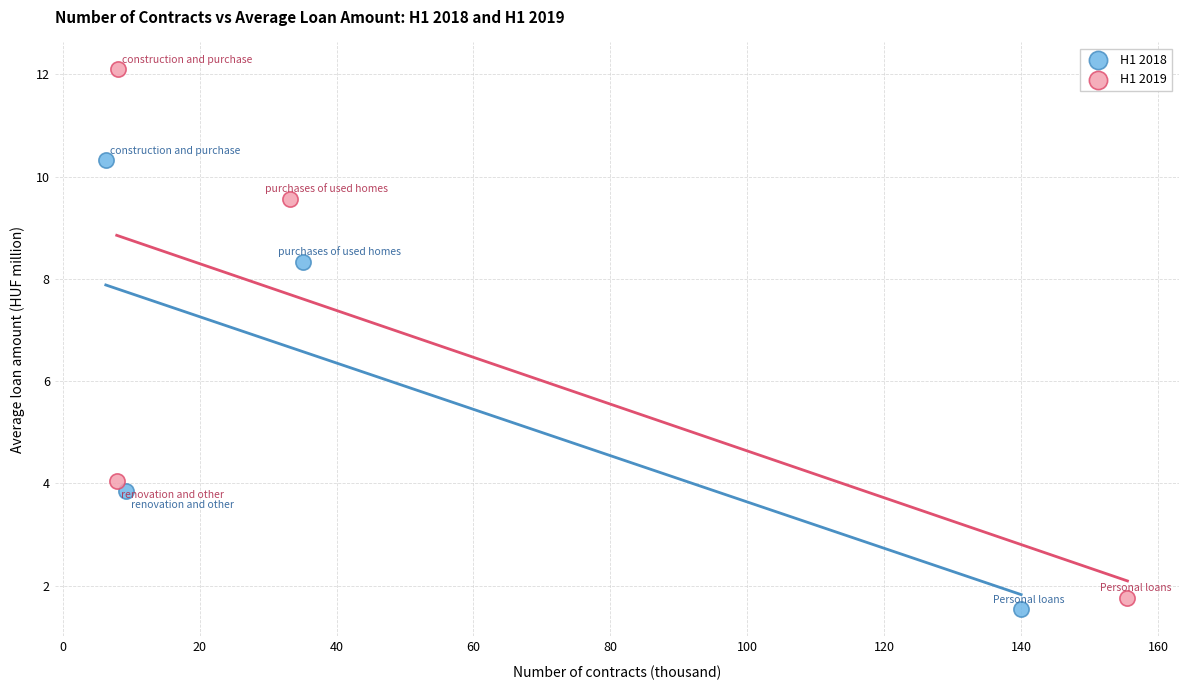

Which series contains the lowest Y value?

H1 2018